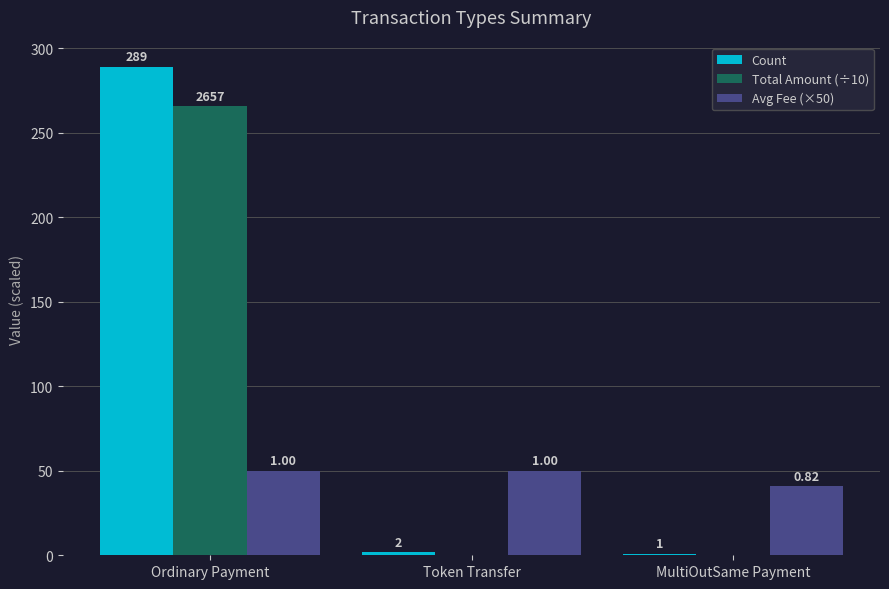

At which label is Count closest to 145?

Token Transfer